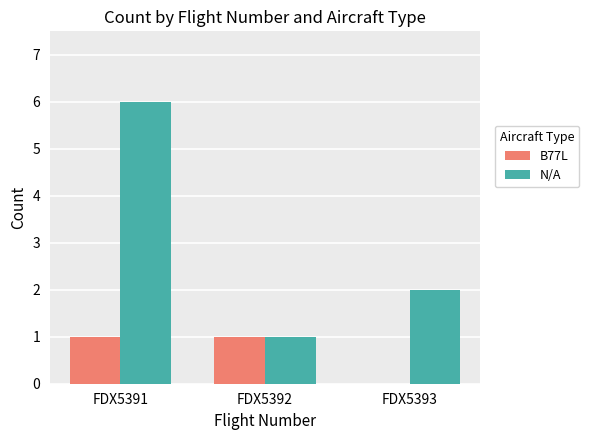

Are the bars horizontal?

No